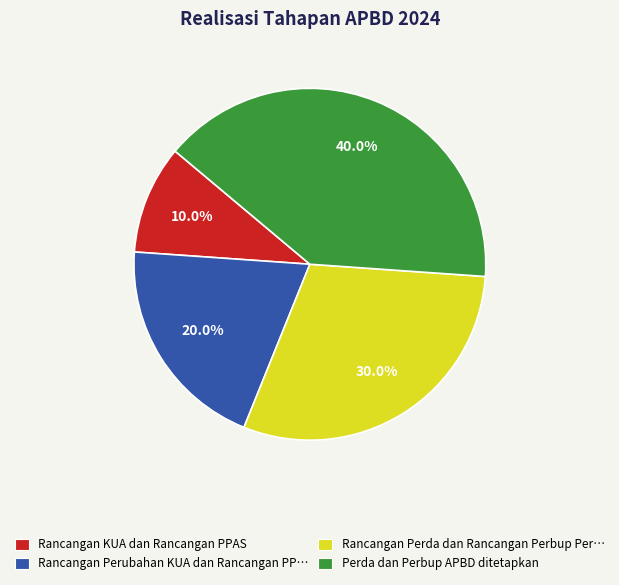

To the nearest percent, what portion does Perda dan Perbup APBD ditetapkan represent?

40%